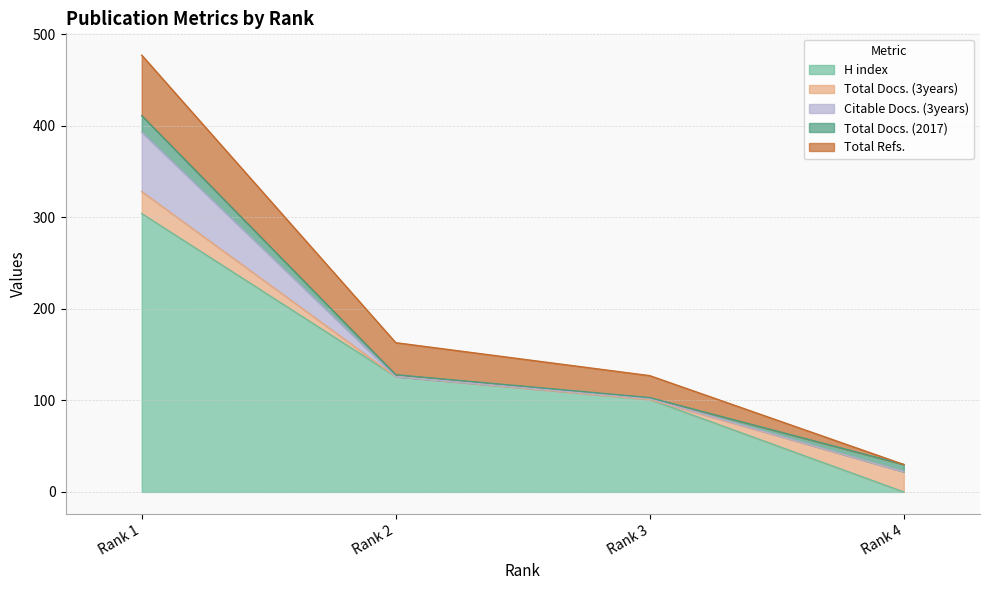

What is the value of the H index point at the 1st from the left?

304